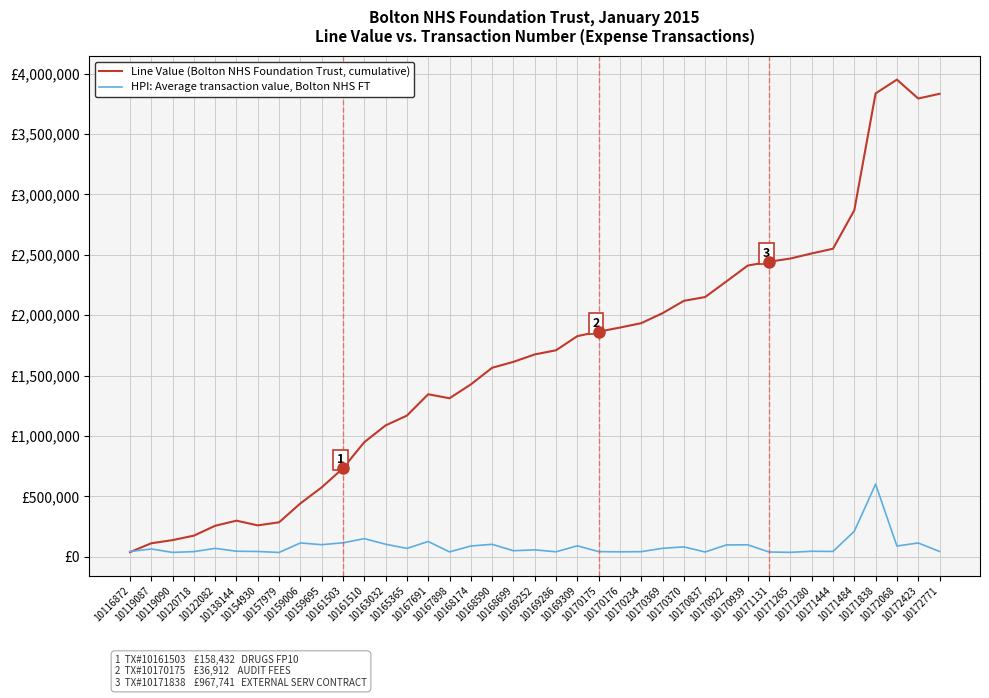

Where do Line Value (Bolton NHS Foundation Trust, cumulative) and HPI: Average transaction value, Bolton NHS FT first cross each other?

10116872 and 10119087